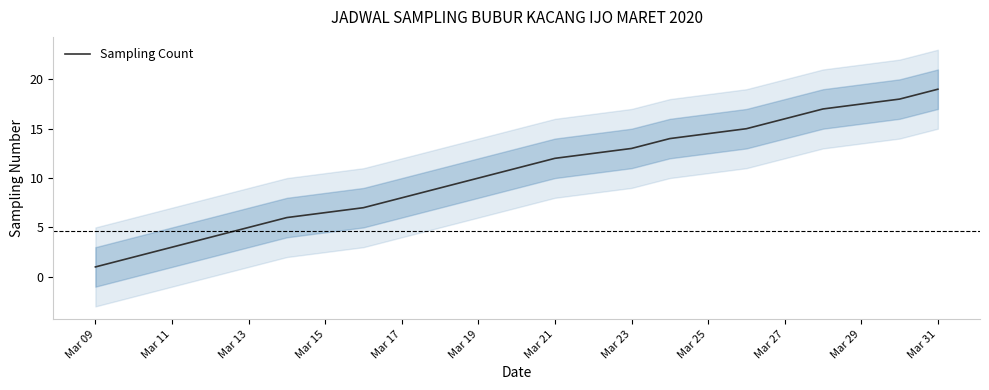

What is the sum of all values?

190